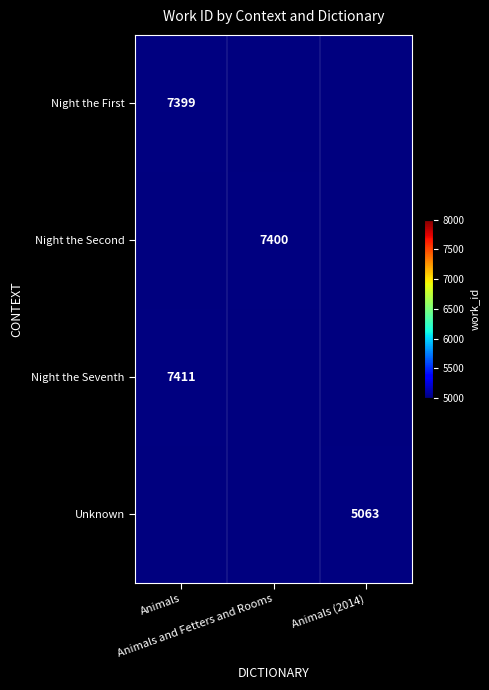

Read the Night the Seventh value at Animals and Fetters and Rooms.

5000.0